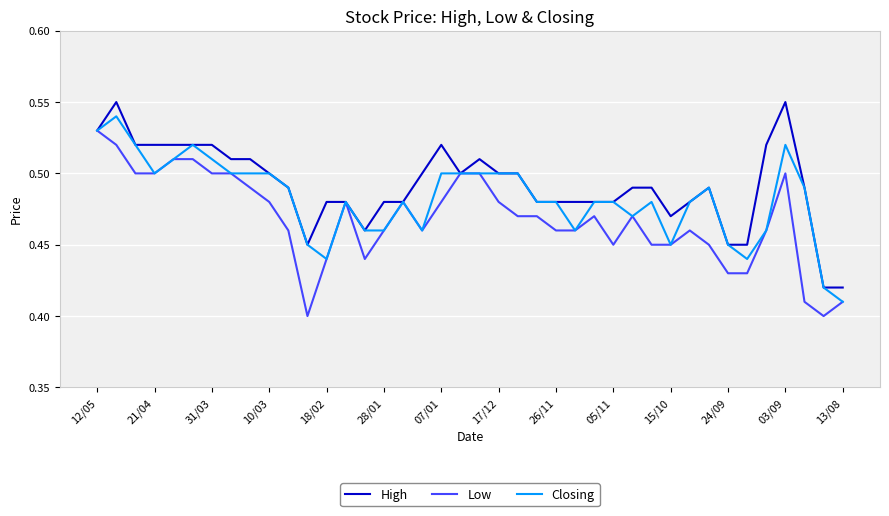

Rank the series by their average value, from highest to lowest.

High, Closing, Low